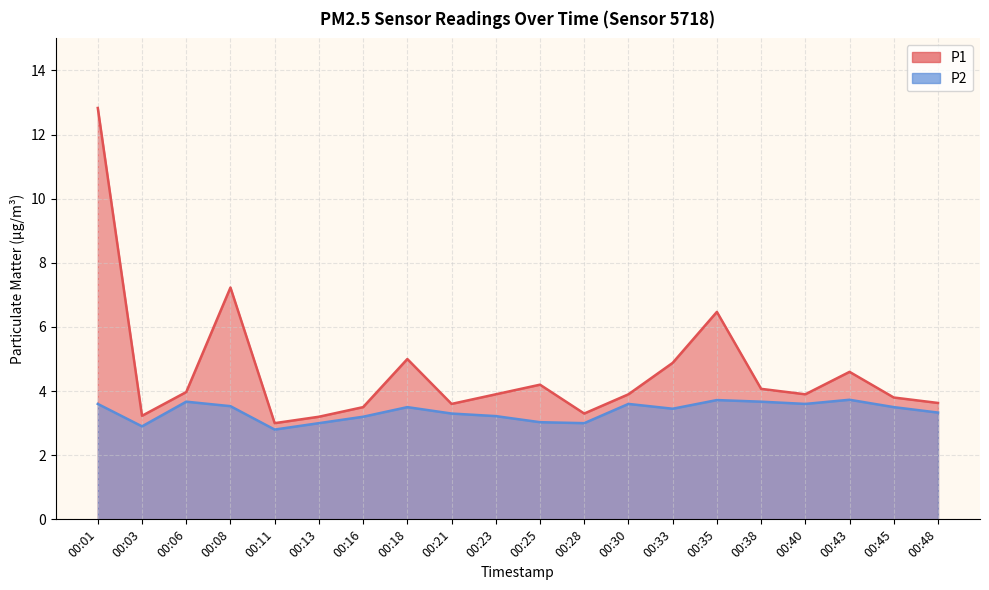

Between 00:38 and 00:40, which series saw the biggest shift?

P1